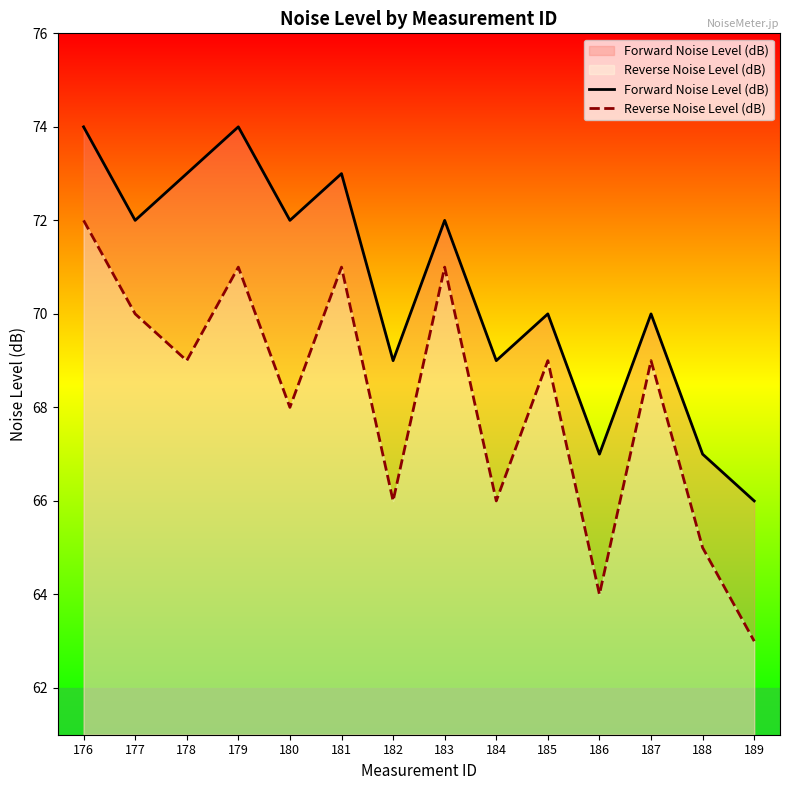

Reading left to right, list all the values displayed in this chart.

Forward Noise Level (dB): 176=74	177=72	178=73	179=74	180=72	181=73	182=69	183=72	184=69	185=70	186=67	187=70	188=67	189=66
Reverse Noise Level (dB): 176=72	177=70	178=69	179=71	180=68	181=71	182=66	183=71	184=66	185=69	186=64	187=69	188=65	189=63